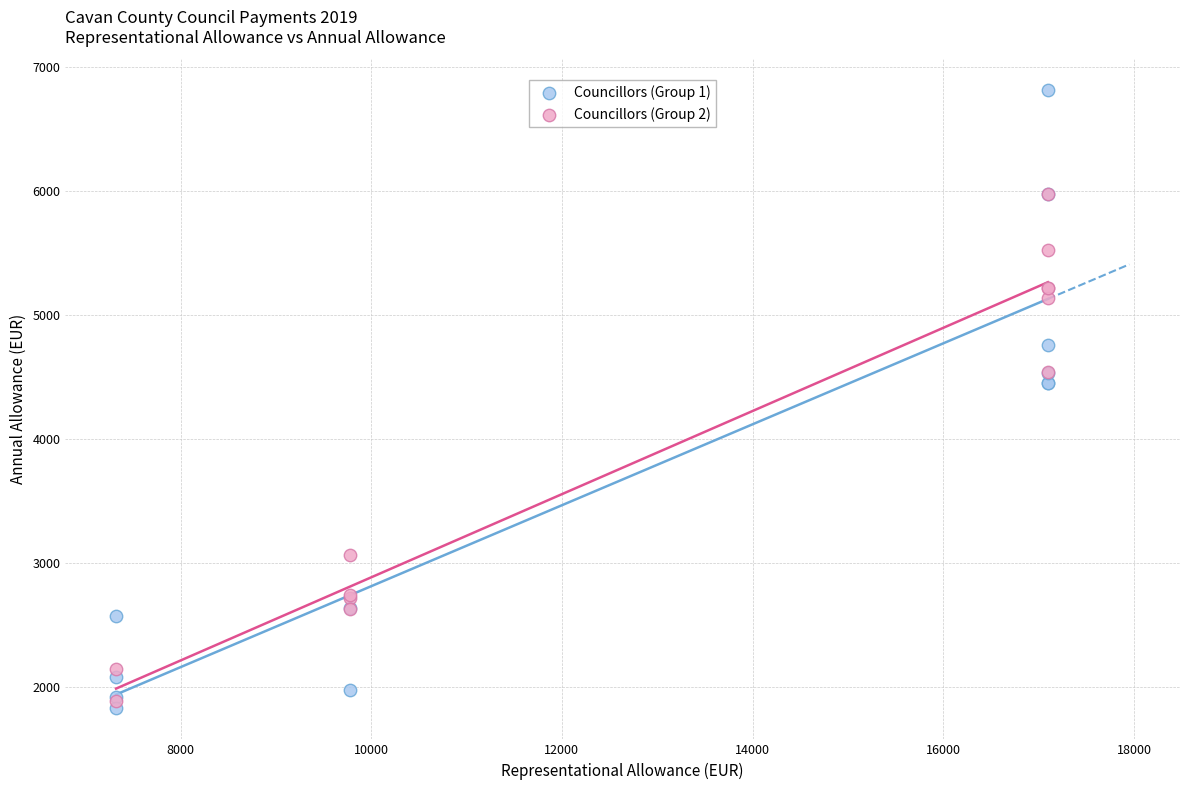

Which series contains the highest Y value?

Councillors (Group 1)